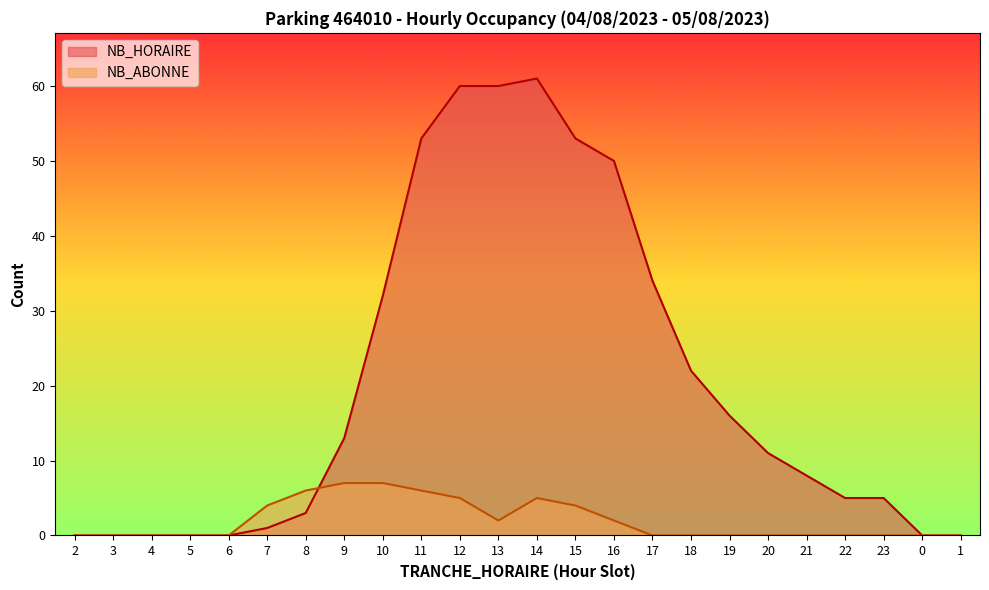

Which series ends up on top after the final intersection of NB_ABONNE and NB_HORAIRE?

NB_HORAIRE